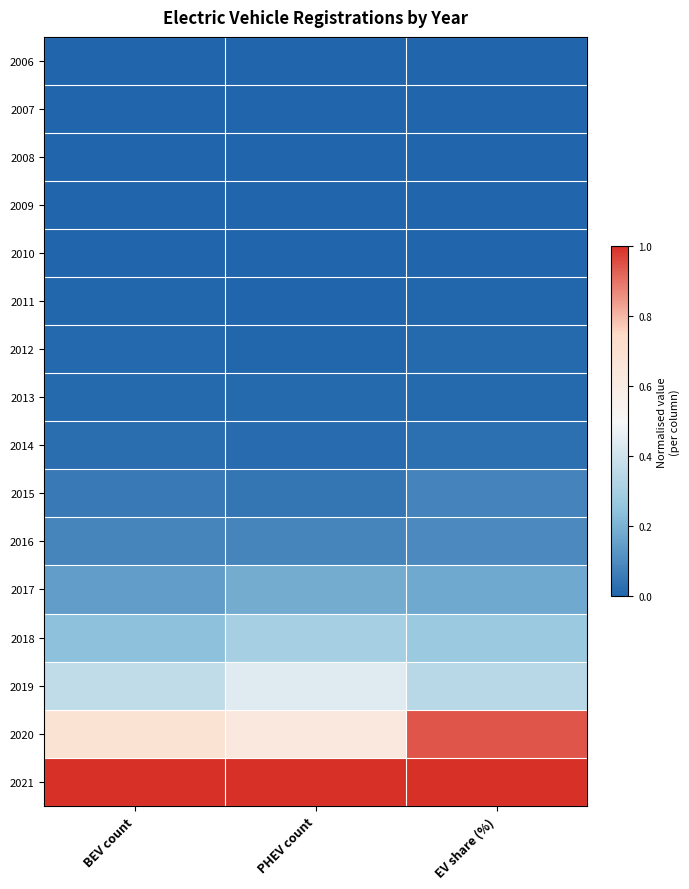

At how many categories does at least one series exceed 0?

3